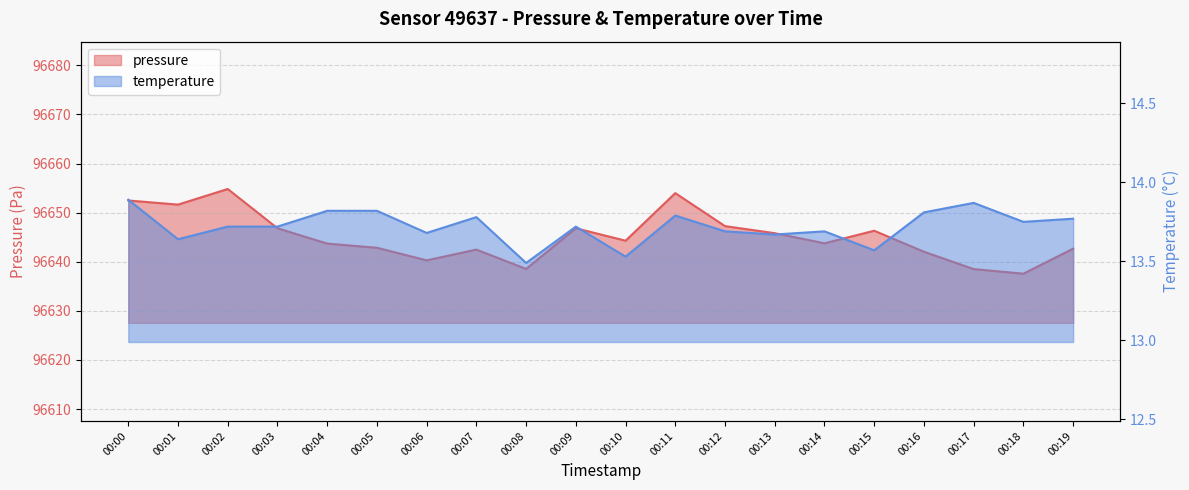

The pressure series shows 127908.6 at 00:18. True or false?

False